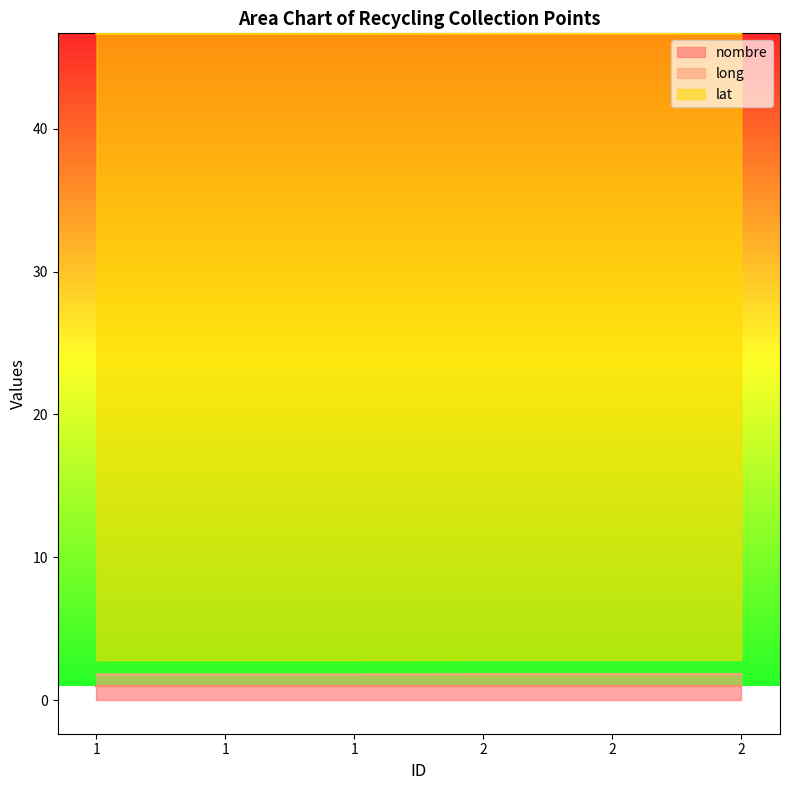

True or false: long has a value of 1.8 at 1.

True